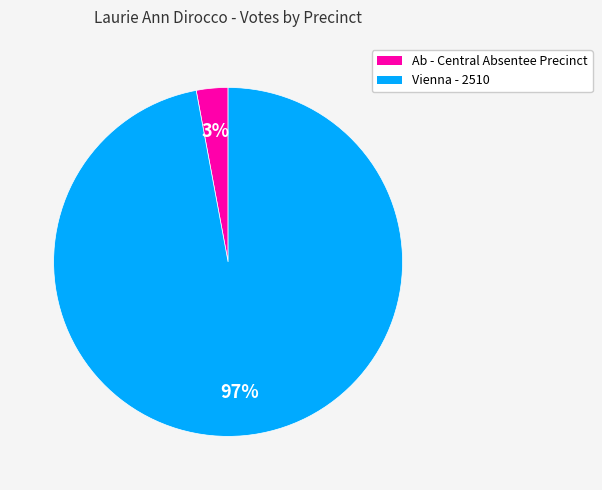

To the nearest percent, what portion does Vienna - 2510 represent?

97%